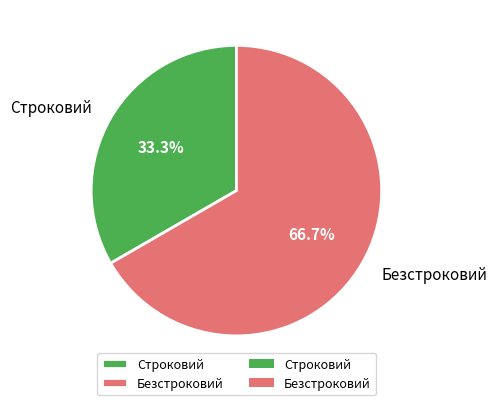

The Строковий slice represents 33% of the pie. True or false?

True